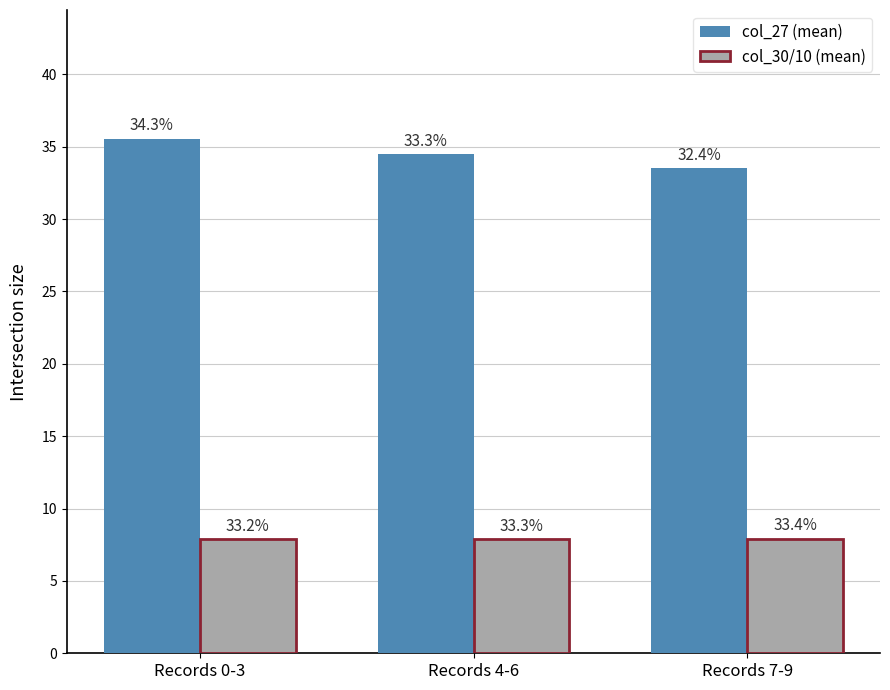

What are all the series names shown in the legend?

col_27 (mean), col_30/10 (mean)